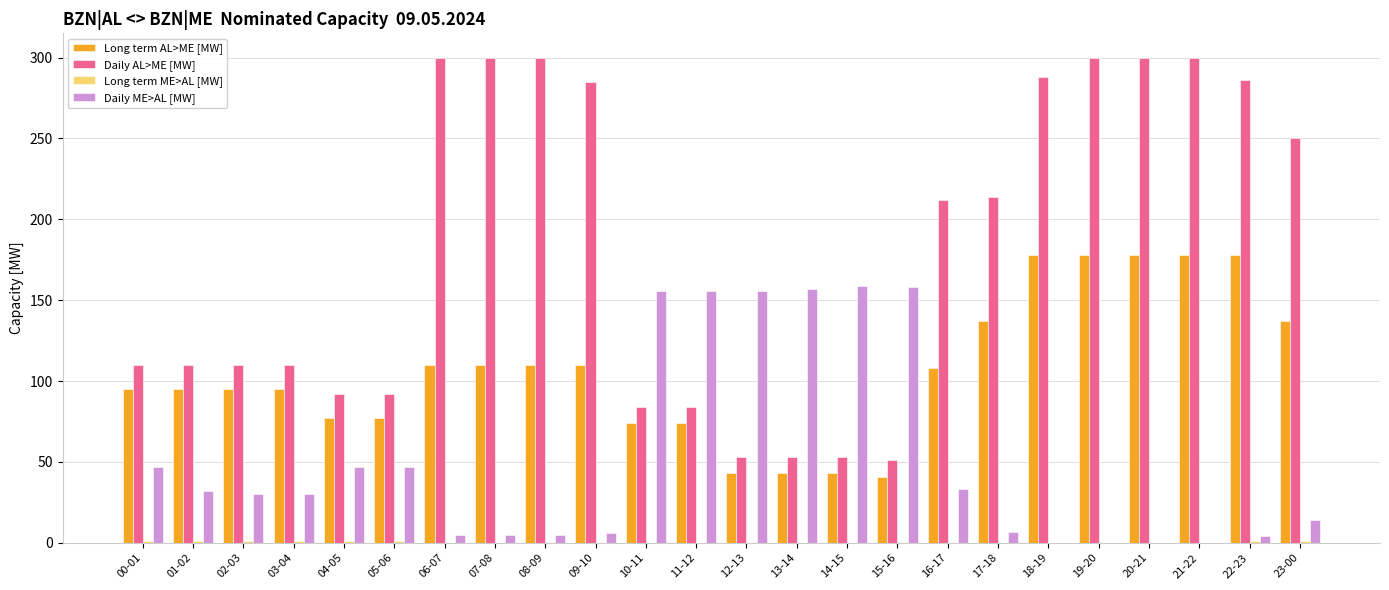

How many data points does each series have?

24